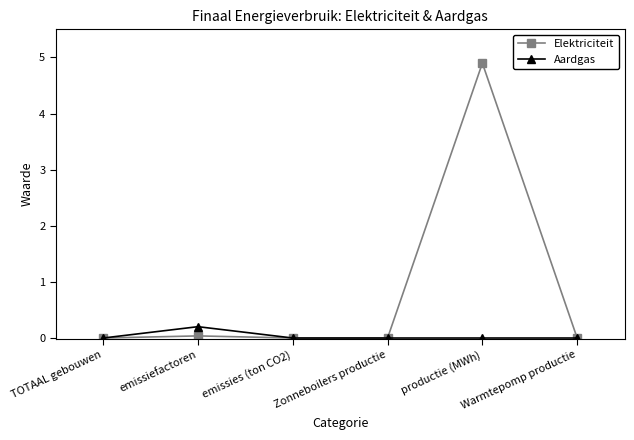

Which series has the largest range (max minus min)?

Elektriciteit